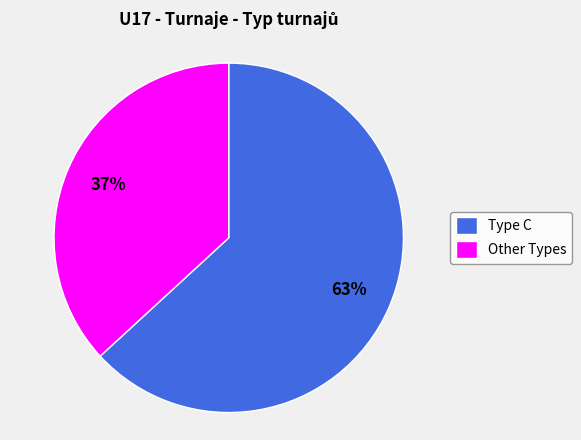

Is the sum of Other Types and Type C greater than half?

Yes